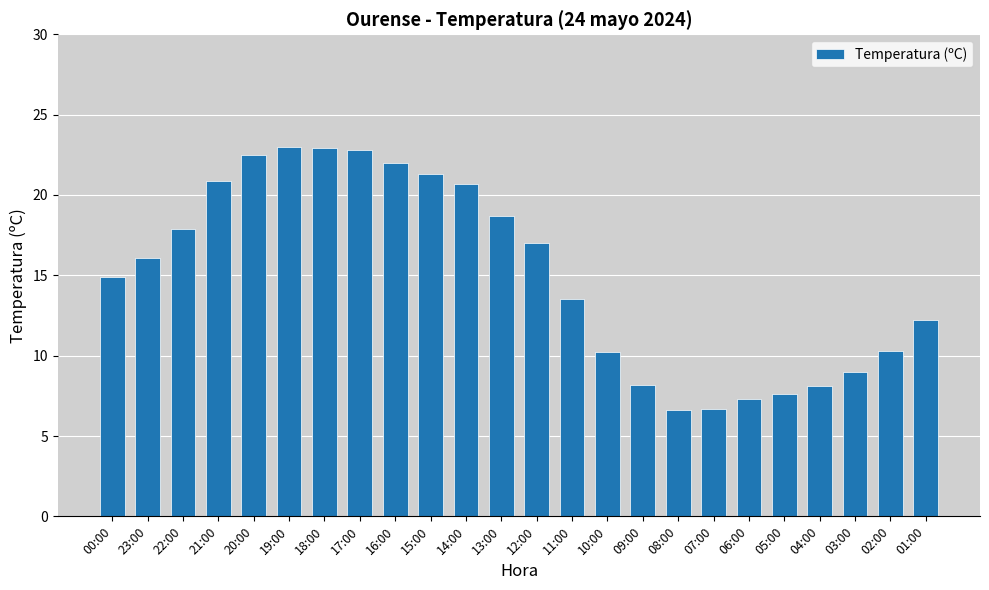

The chart shows a value of 14.3 at 10:00. True or false?

False